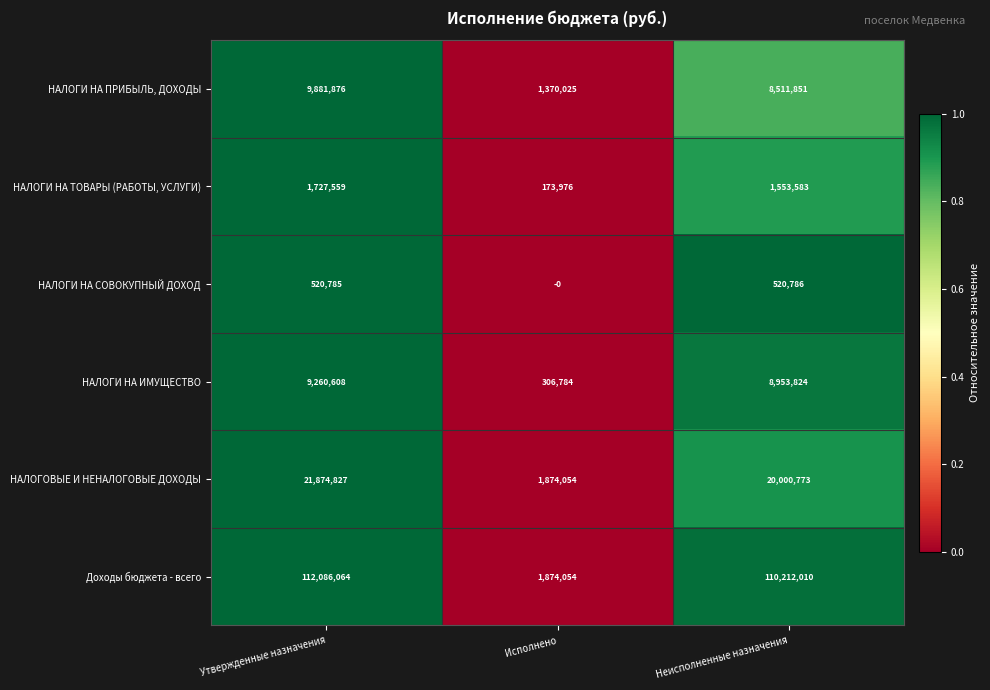

Where is НАЛОГИ НА СОВОКУПНЫЙ ДОХОД nearest to the value 260393?

Утвержденные назначения